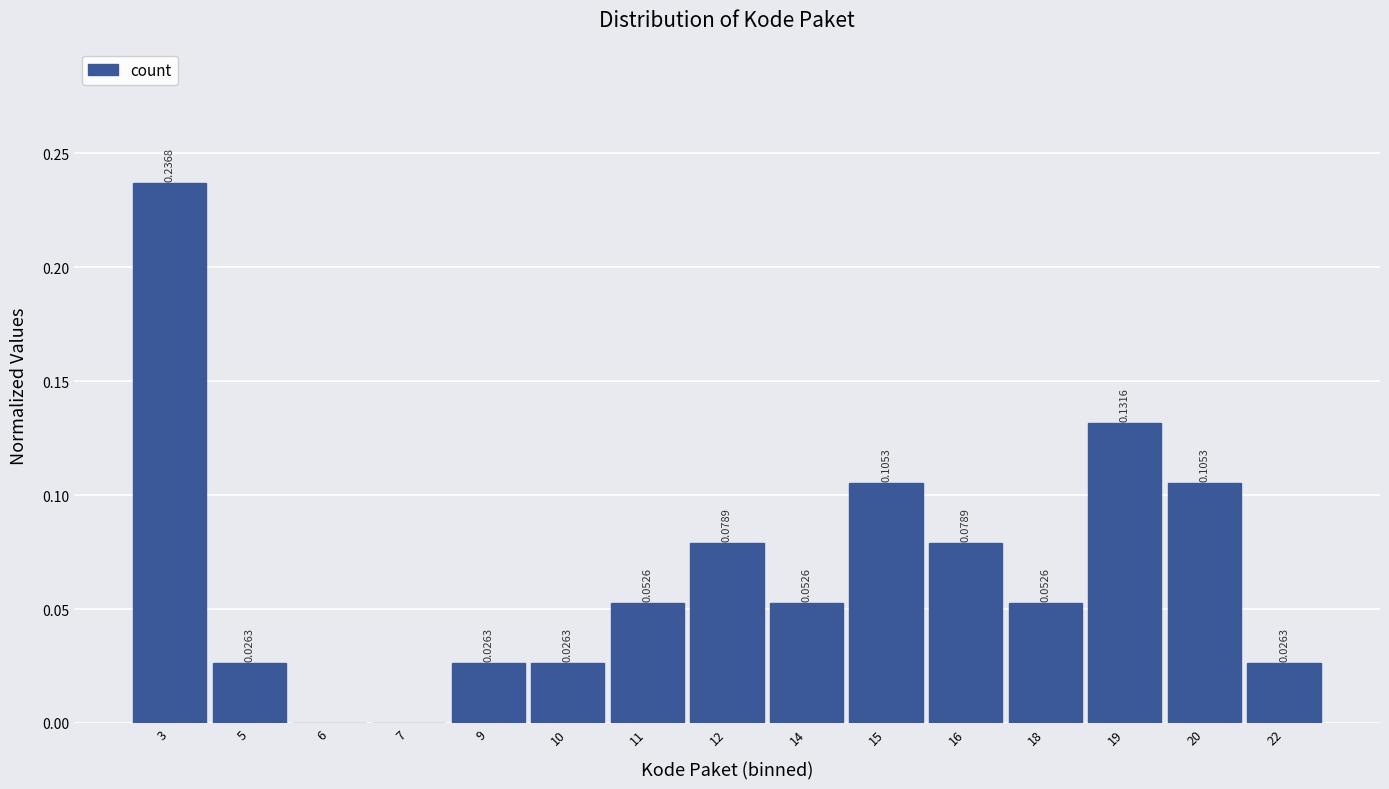

What is the sum of all values?

1.0